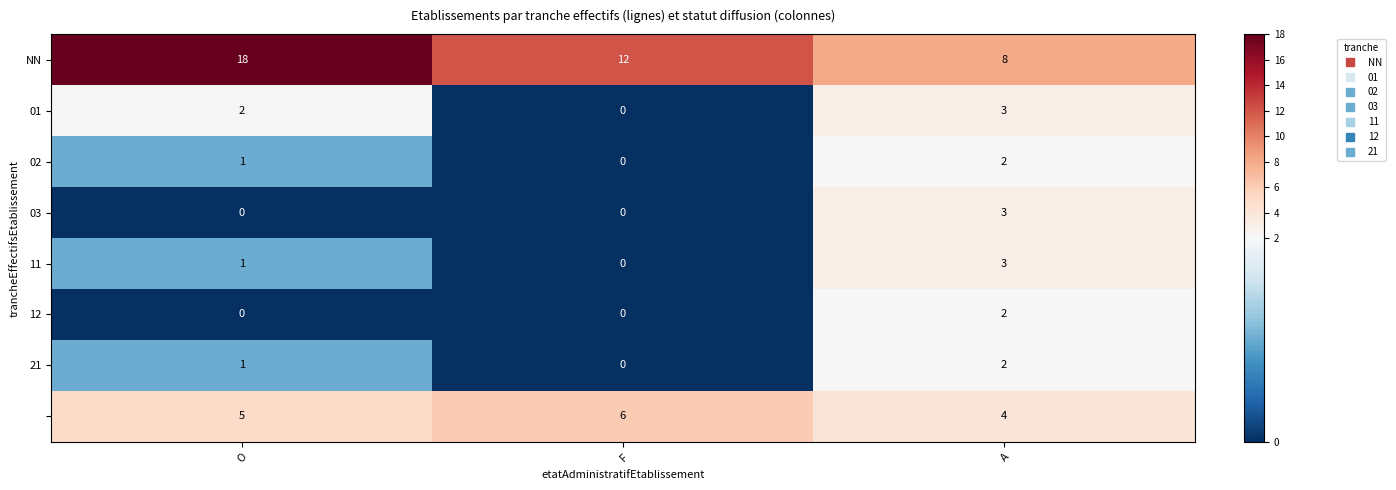

Which label corresponds to the largest value in the chart?

O